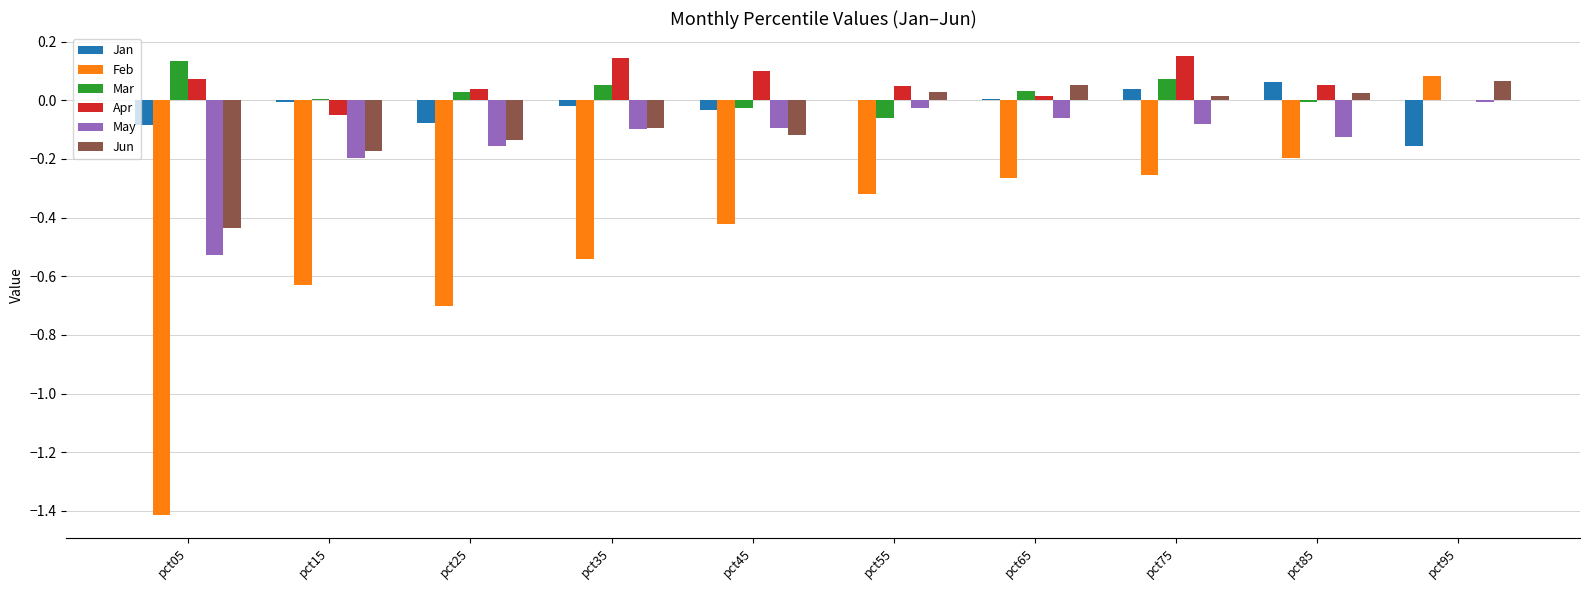

At which label is Feb closest to 0?

pct95